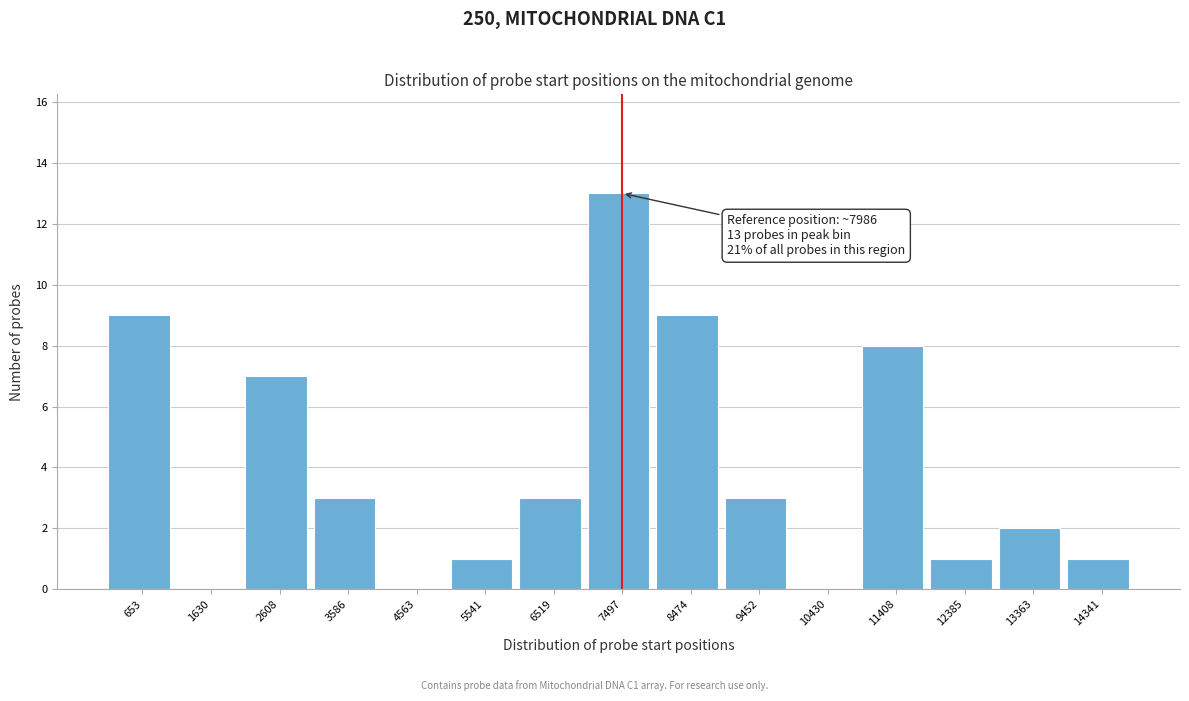

Reading left to right, list all the values displayed in this chart.

653=9	1630=0	2608=7	3586=3	4563=0	5541=1	6519=3	7497=13	8474=9	9452=3	10430=0	11408=8	12385=1	13363=2	14341=1